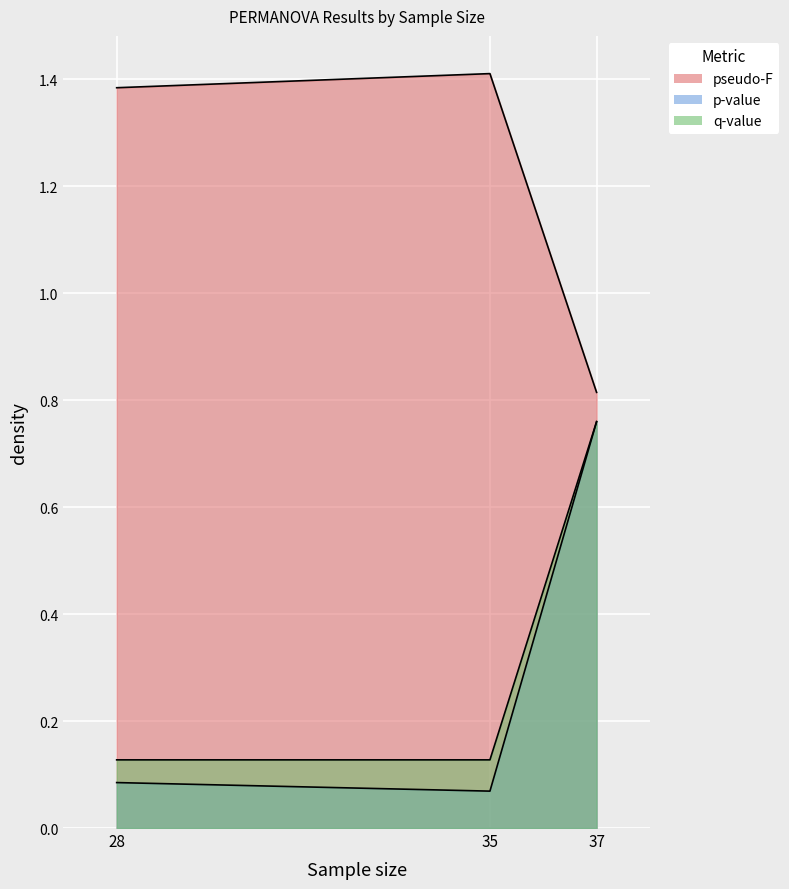

Reading left to right, extract all data points from this chart.

pseudo-F: 1.4	1.4	0.8
p-value: 0.1	0.1	0.8
q-value: 0.1	0.1	0.8